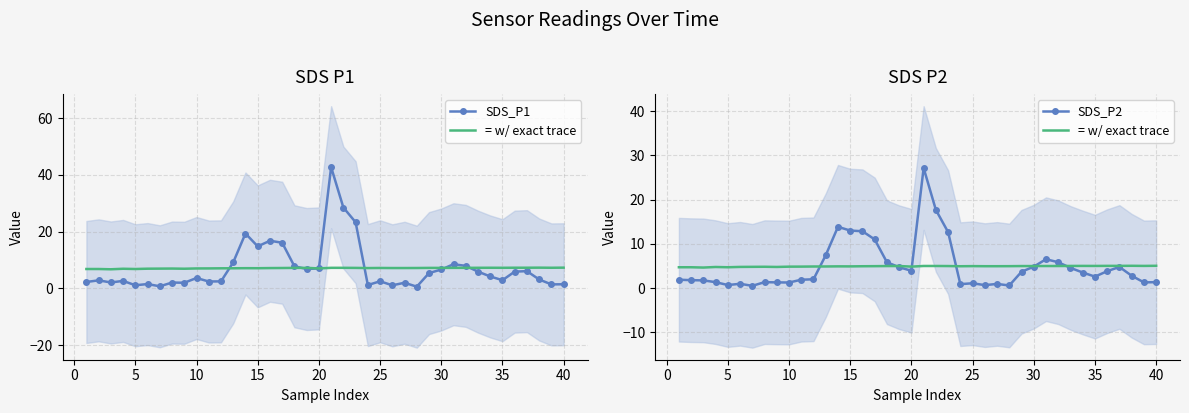

What is the total value across all series at 35?

8.1